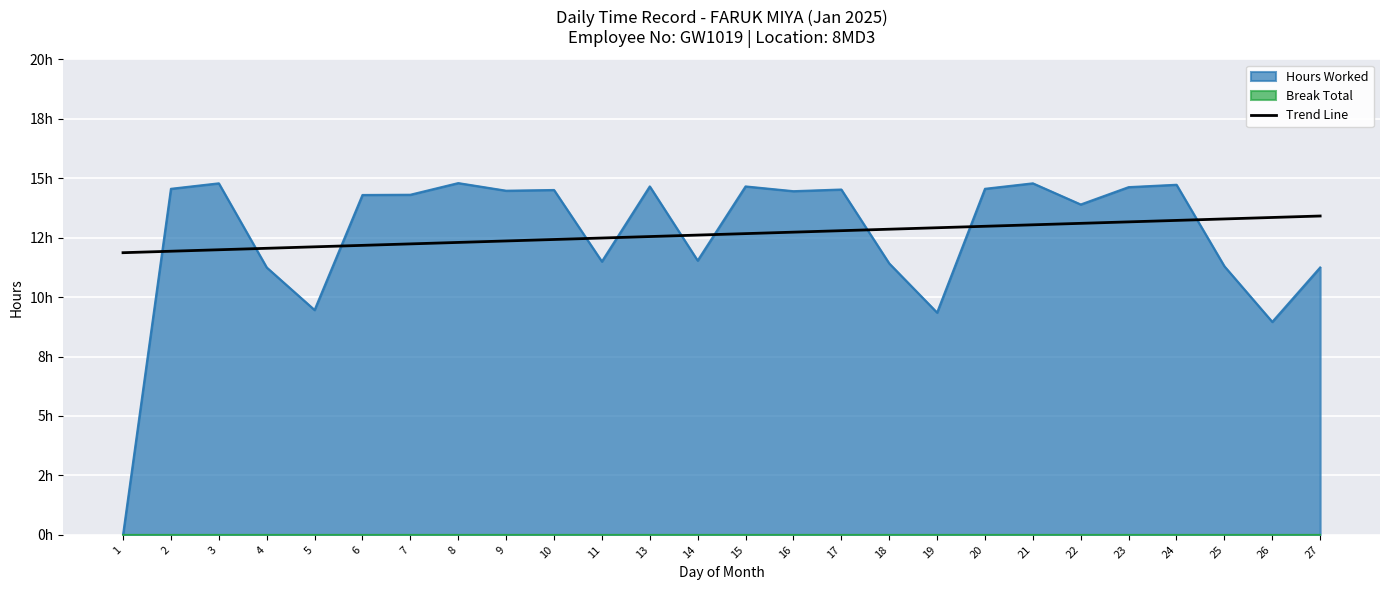

The value at 23 is 13.2. True or false?

True